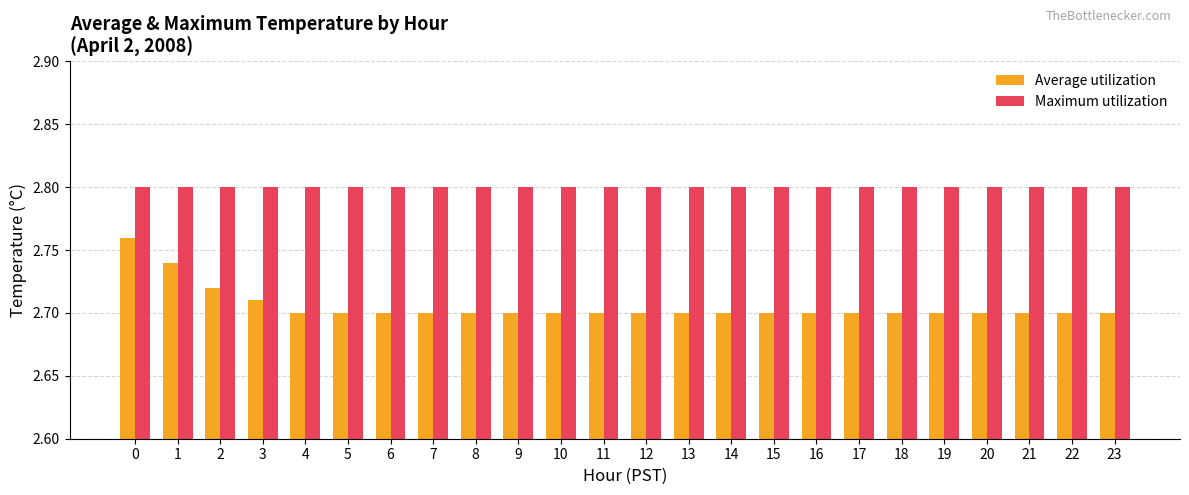

Which series has the largest range (max minus min)?

Average utilization